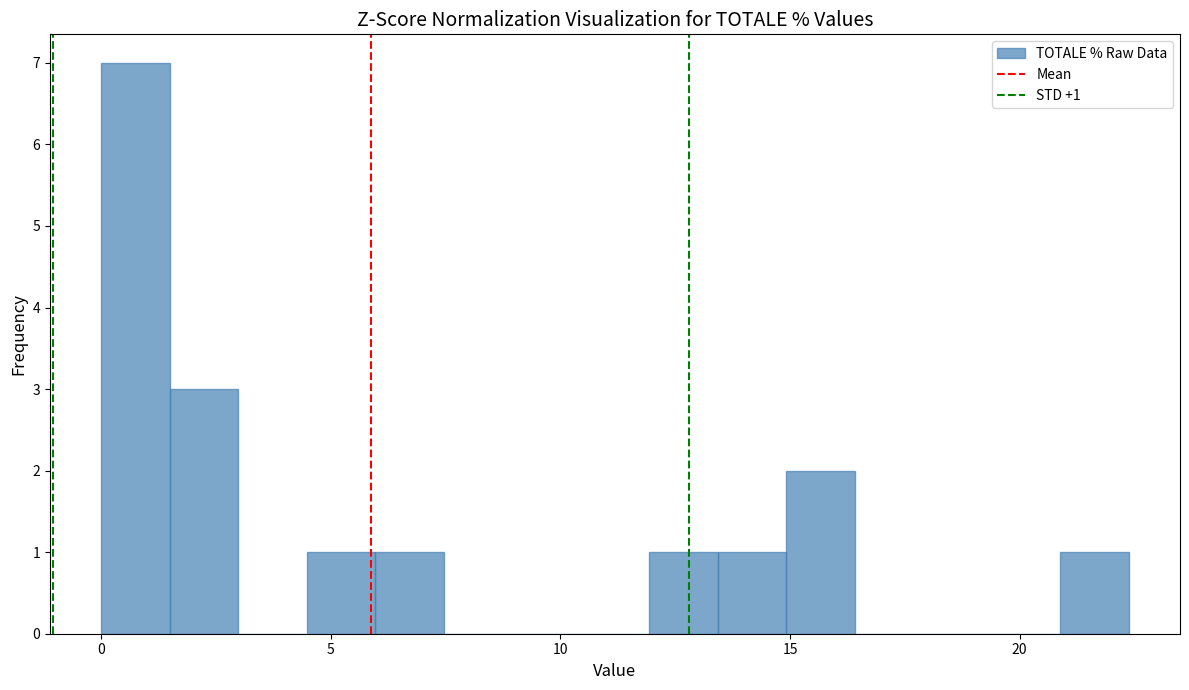

Around what value on the x-axis is the tallest bar? Give the approximate position of its centre, as read against the axis.

0.5